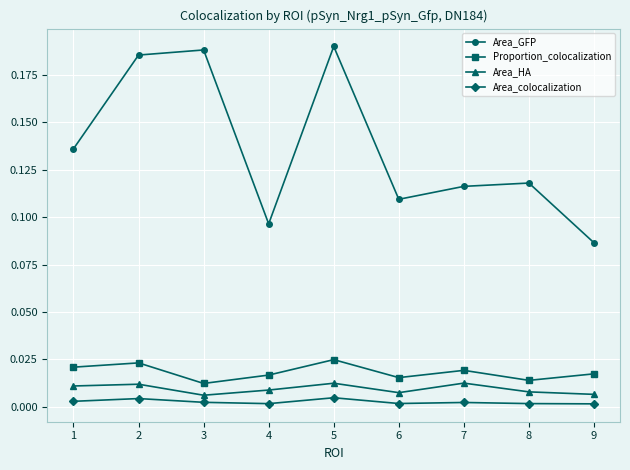

True or false: Area_GFP and Area_colocalization cross at least once.

False